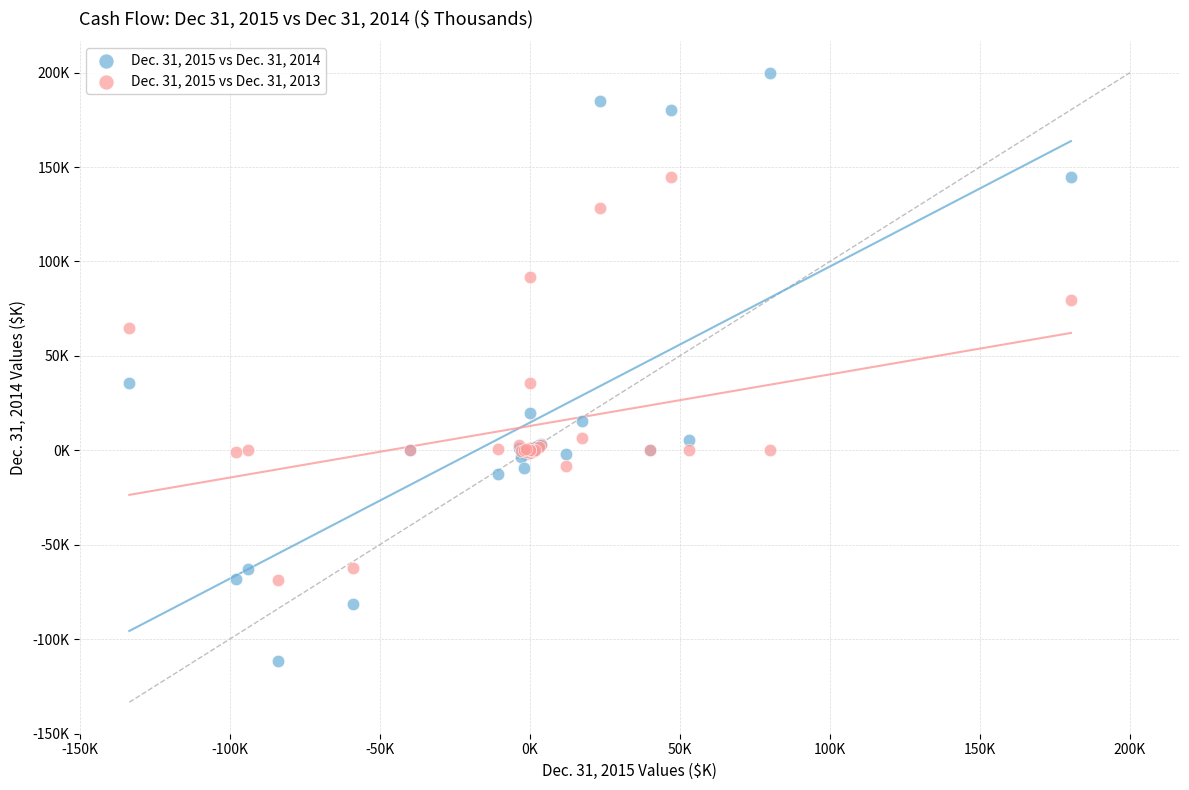

What are all the series names shown in the legend?

Dec. 31, 2015 vs Dec. 31, 2014, Dec. 31, 2015 vs Dec. 31, 2013